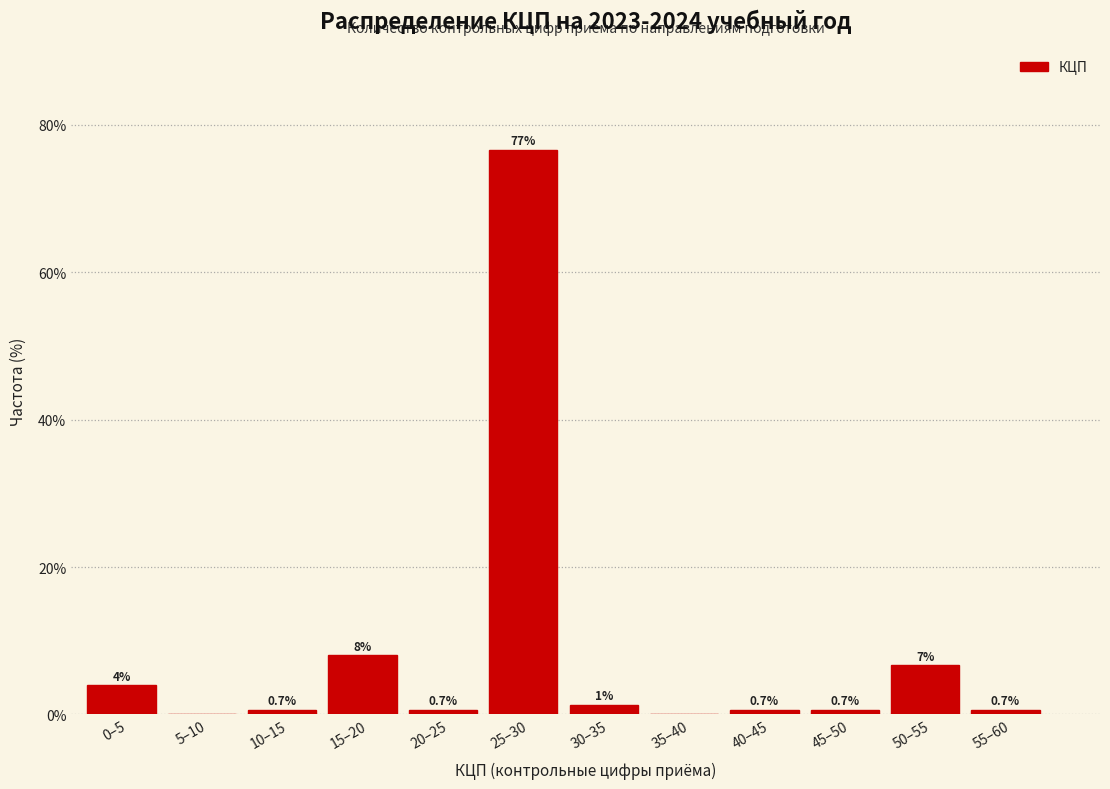

At which category does the chart reach its peak across all series?

25–30